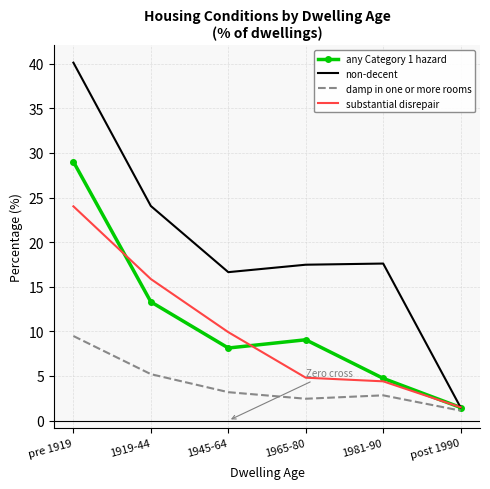

True or false: any Category 1 hazard and damp in one or more rooms intersect in this chart.

False